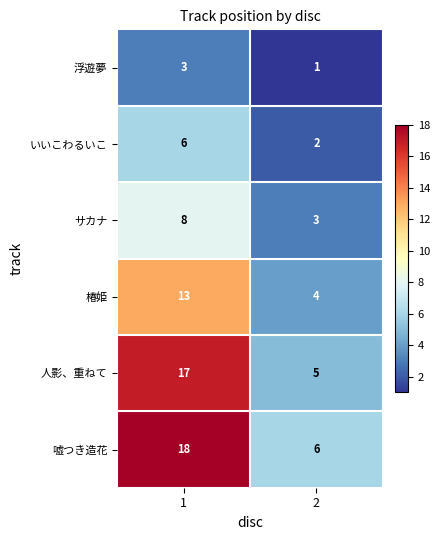

What is the difference between the 椿姫 values at 1 and 2?

9